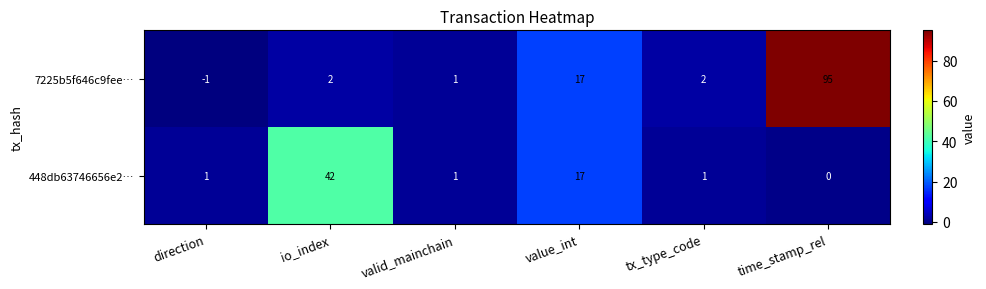

Rank the series by their average value, from lowest to highest.

448db63746656e2…, 7225b5f646c9fee…